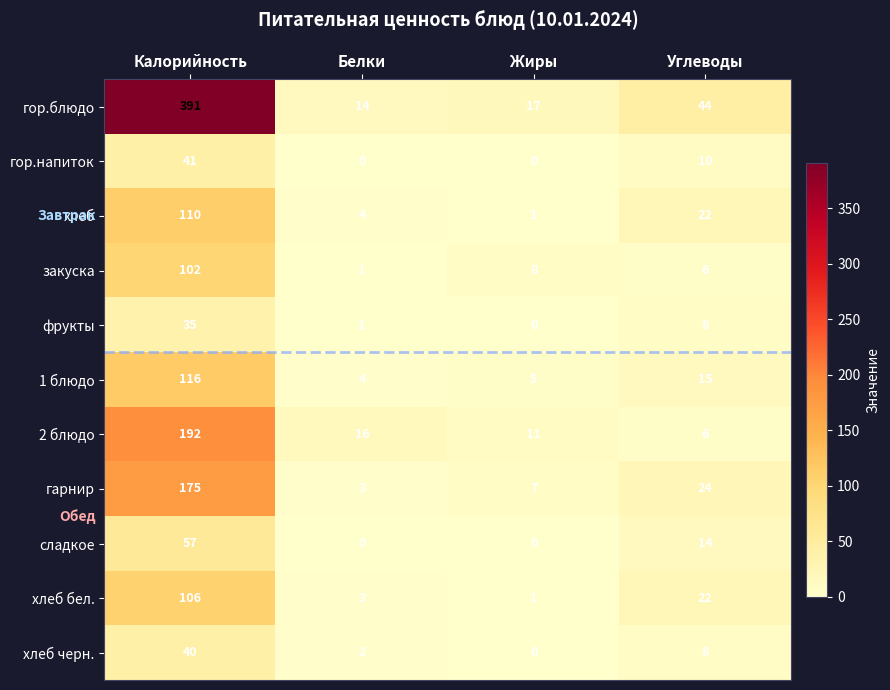

What is the total value across all series at Белки?

48